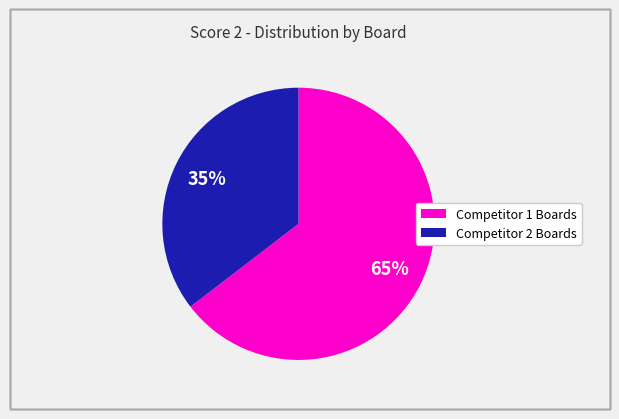

Does any single category account for the majority?

Yes